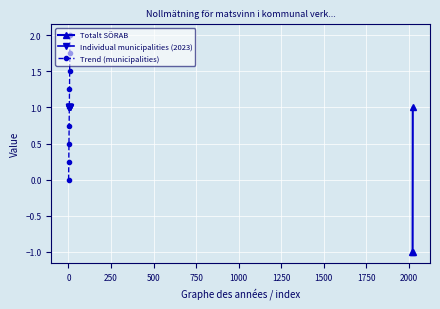

Does the chart display data point markers on the line(s)?

Yes